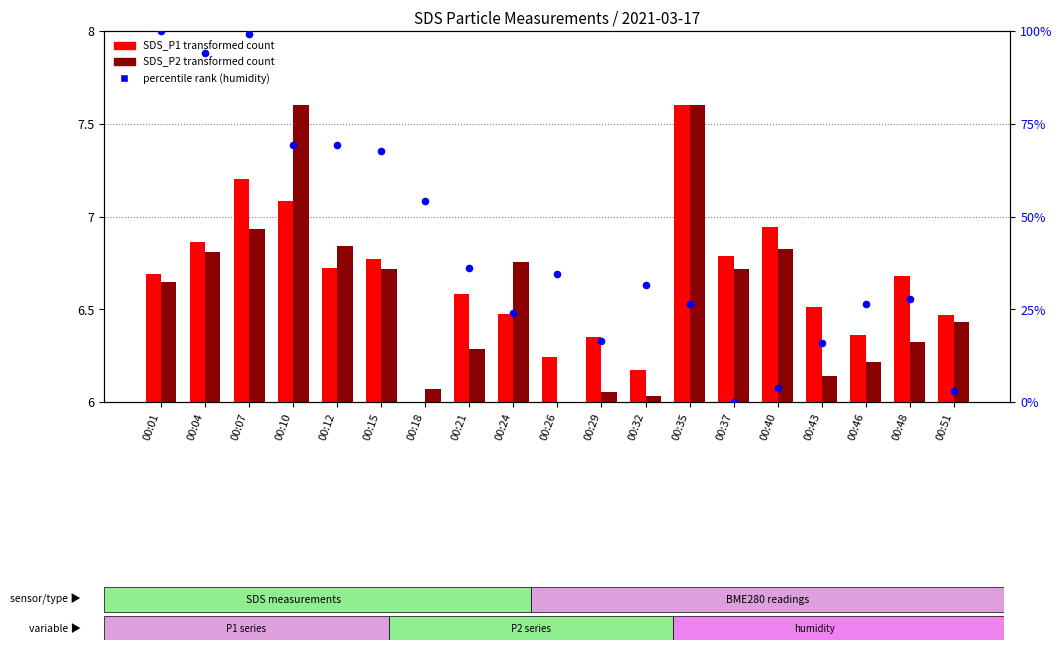

What is the total value across all series at 00:43?

28.4